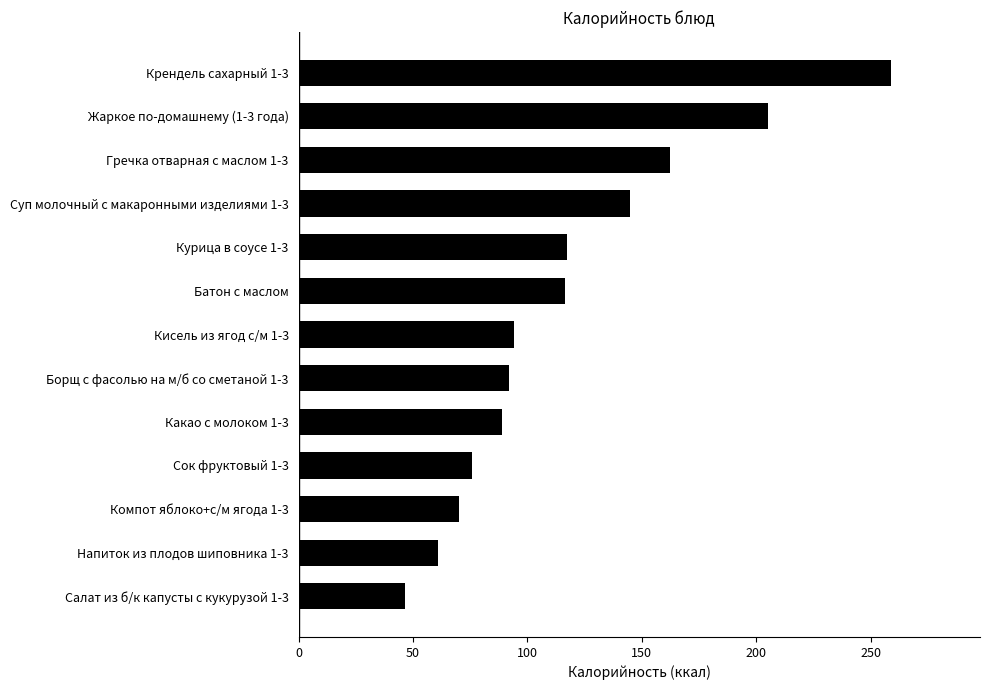

What is the change in value from Салат из б/к капусты с кукурузой 1-3 to Какао с молоком 1-3?

+42.7